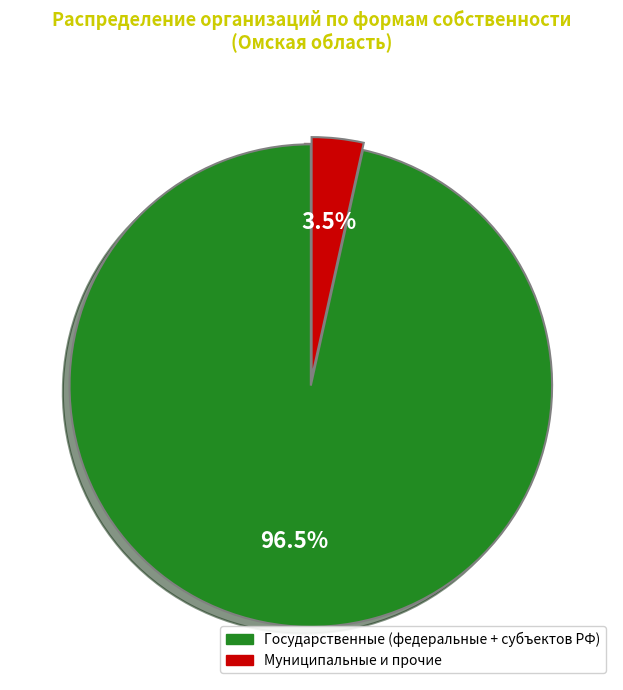

Does any single category account for the majority?

Yes